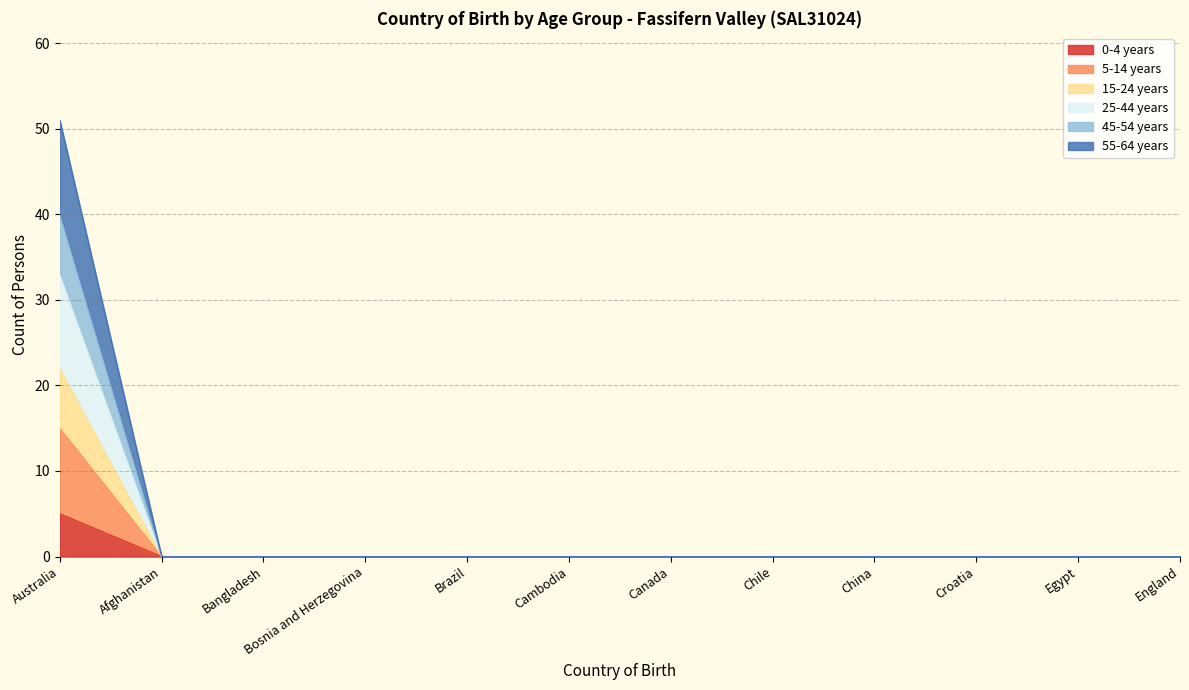

Which series has the widest spread of values?

55-64 years